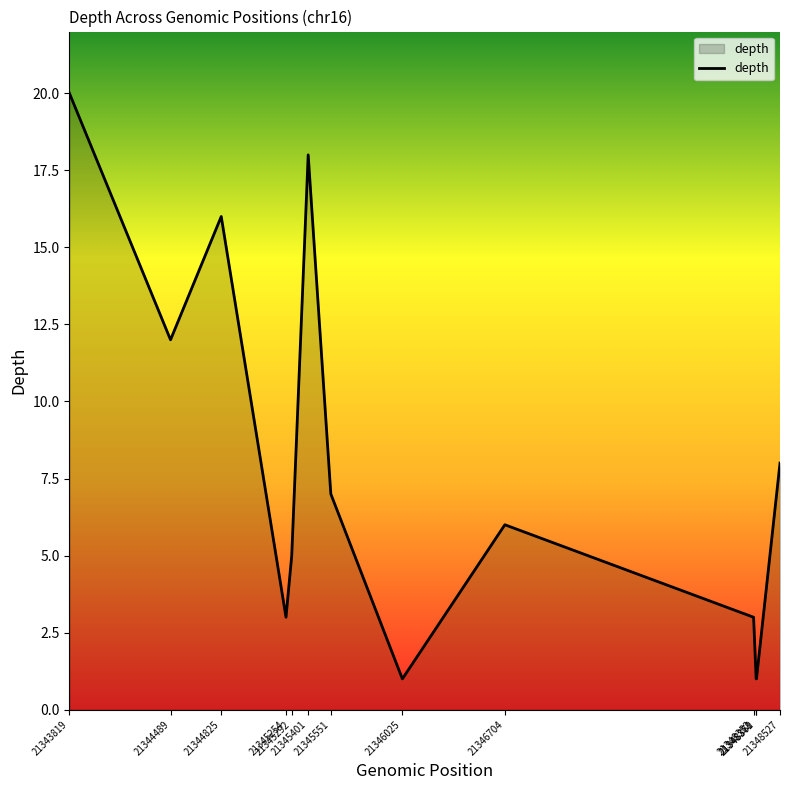

How many lines are shown in the chart?

1